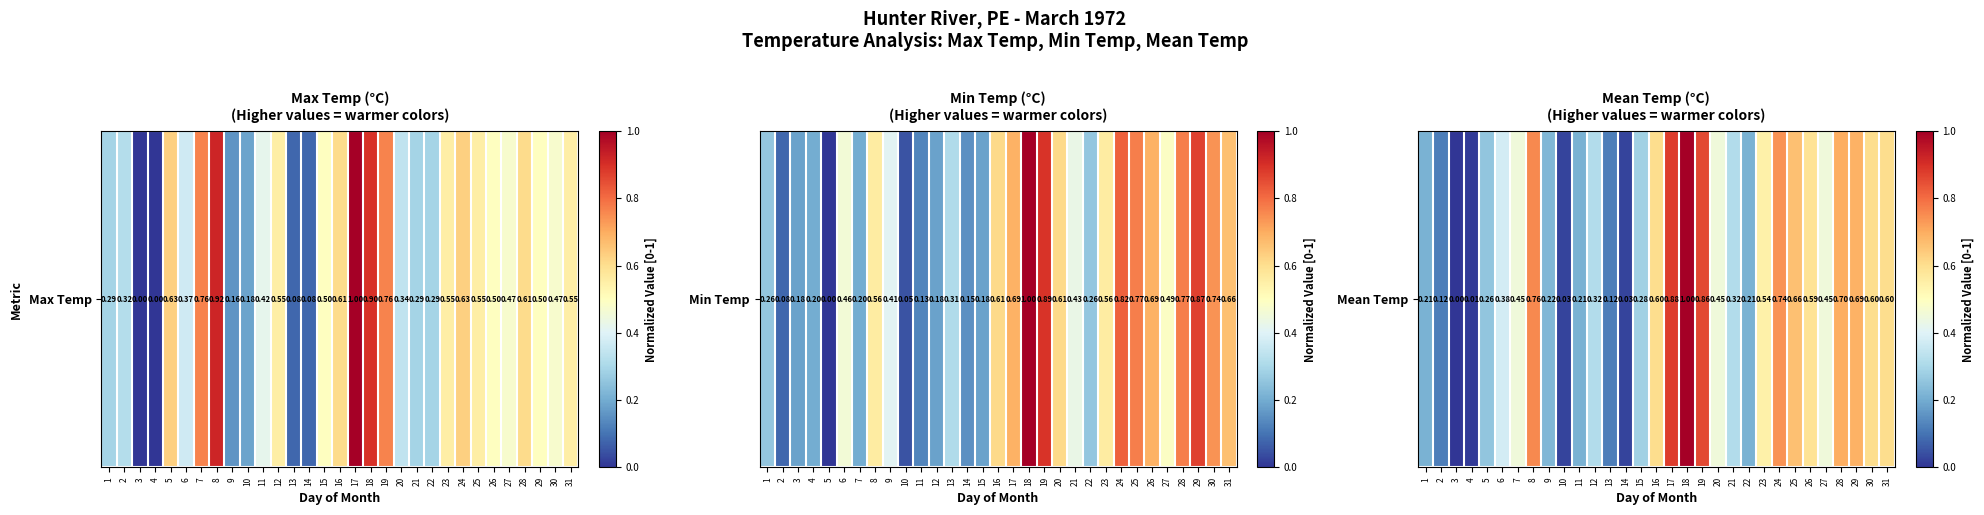

What is the difference between the maximum and minimum values?

1.0